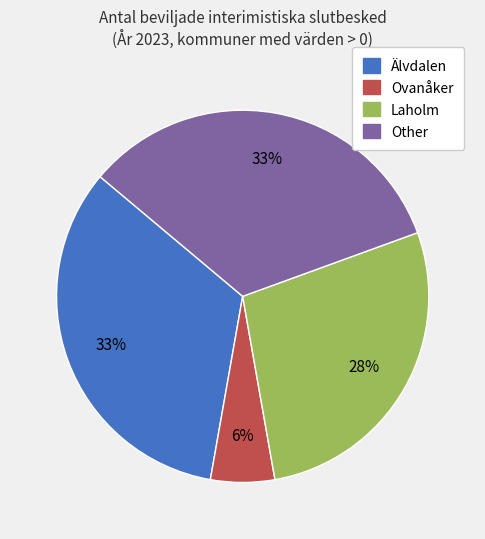

How many slices are in this pie chart?

4